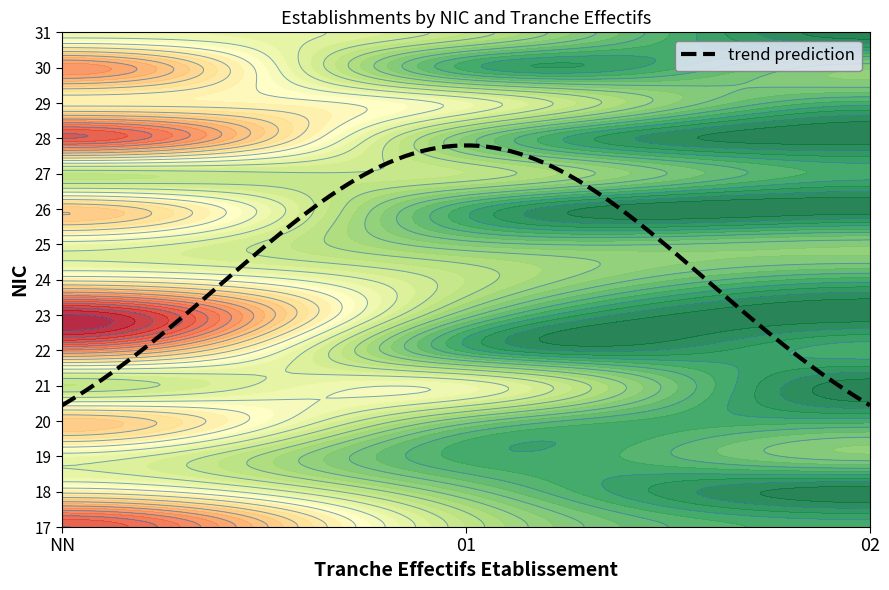

List the labels in order of 10 value, largest first.

NN, 01, 02